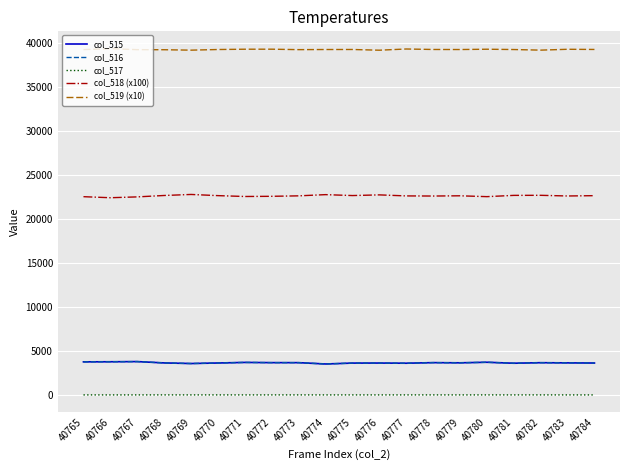

The value of col_519 (x10) at 40780 is 39289. True or false?

True